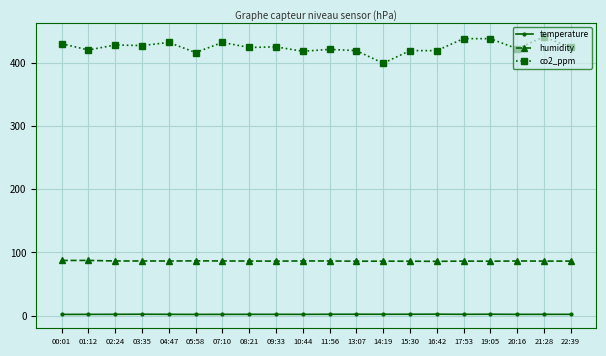

Does the chart display data point markers on the line(s)?

Yes